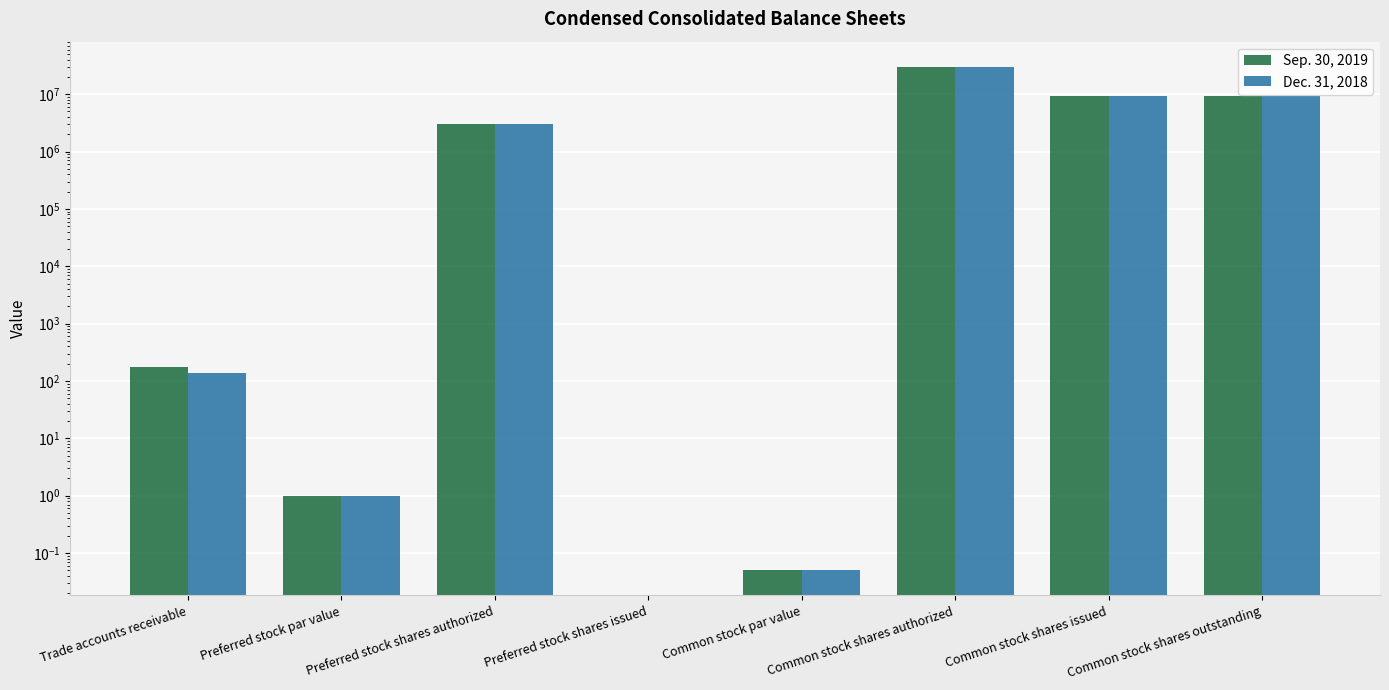

What is the difference between the maximum and second lowest values in the Dec. 31, 2018 series?

29999999.9